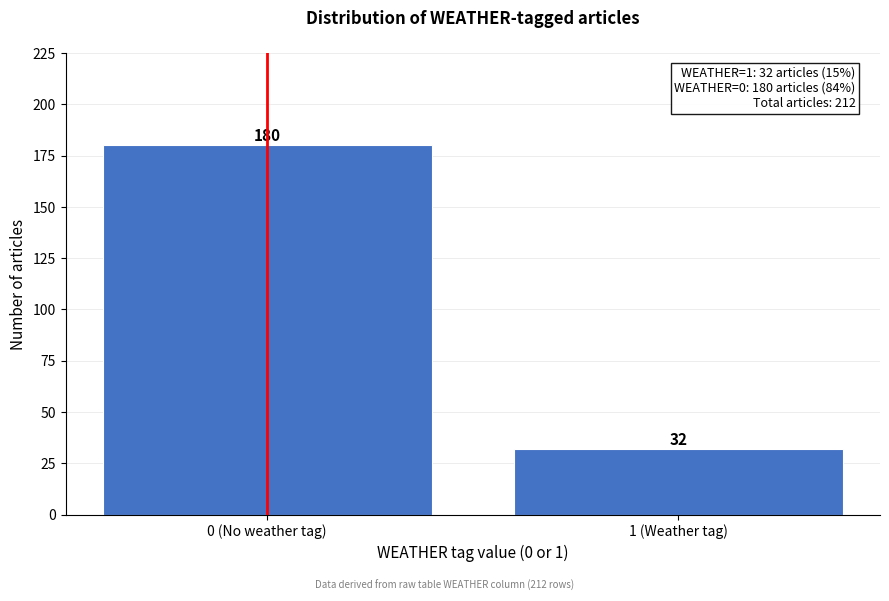

Reading right to left, what are all the values shown in this chart?

1 (Weather tag)=32	0 (No weather tag)=180